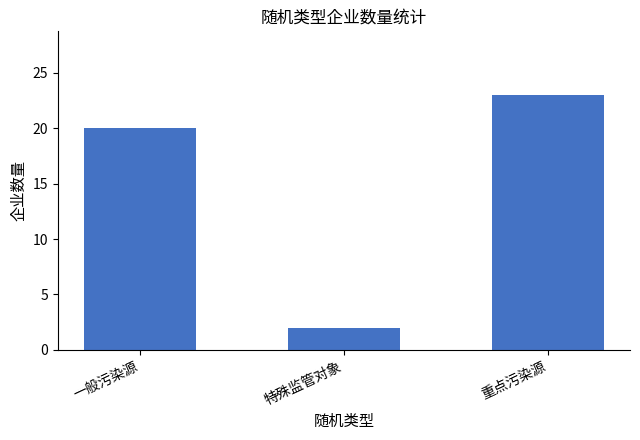

What is the change in value from 一般污染源 to 重点污染源?

+3